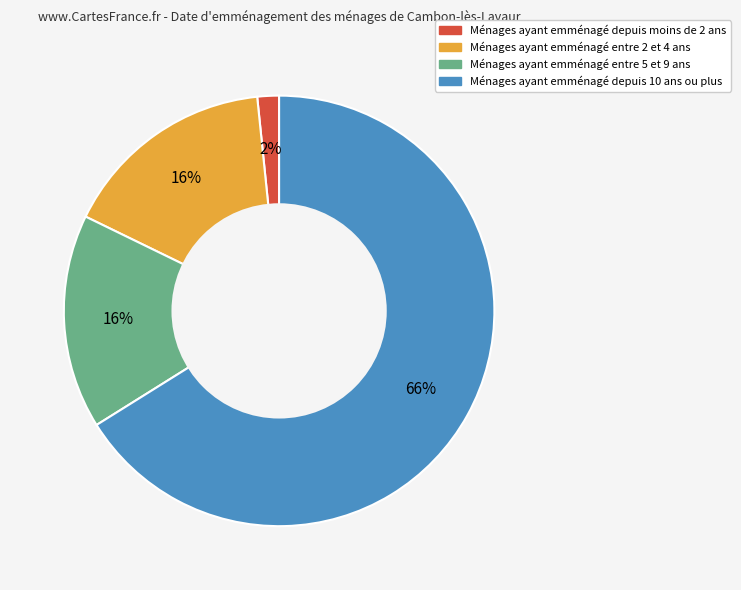

To the nearest percent, what is the difference between the largest and smallest slice percentages?

64%